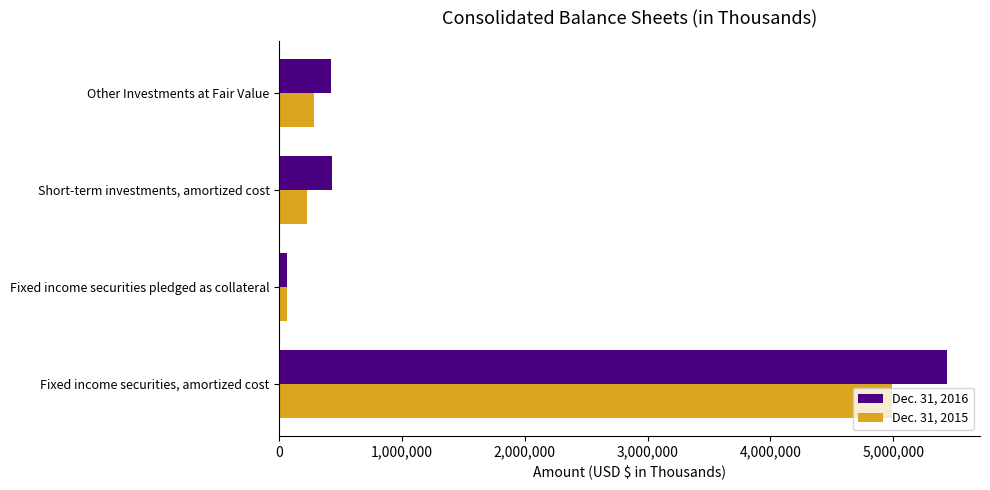

How many values in the Dec. 31, 2015 series are below 285261?

2